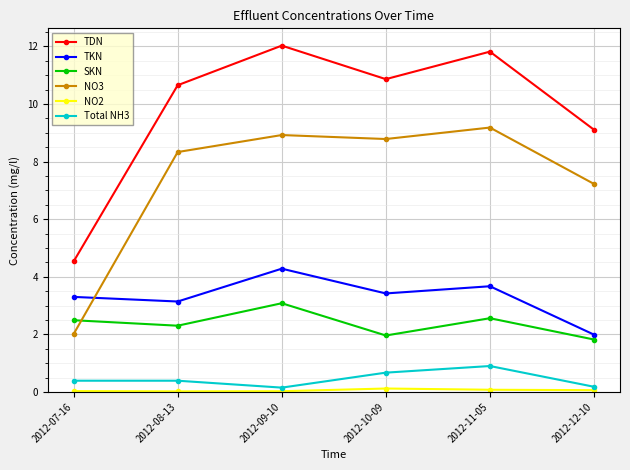

Which series has the largest range (max minus min)?

TDN